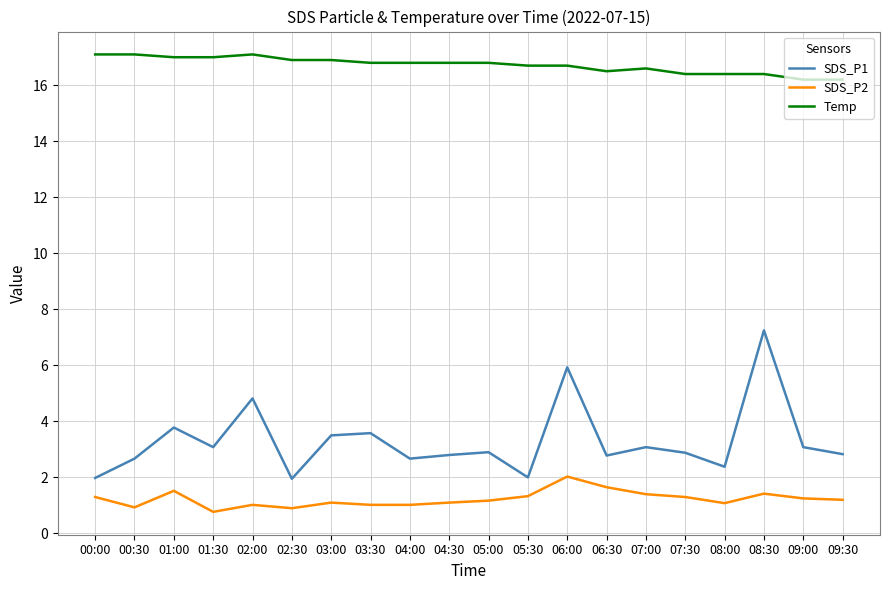

Which series has the largest total across all categories?

Temp